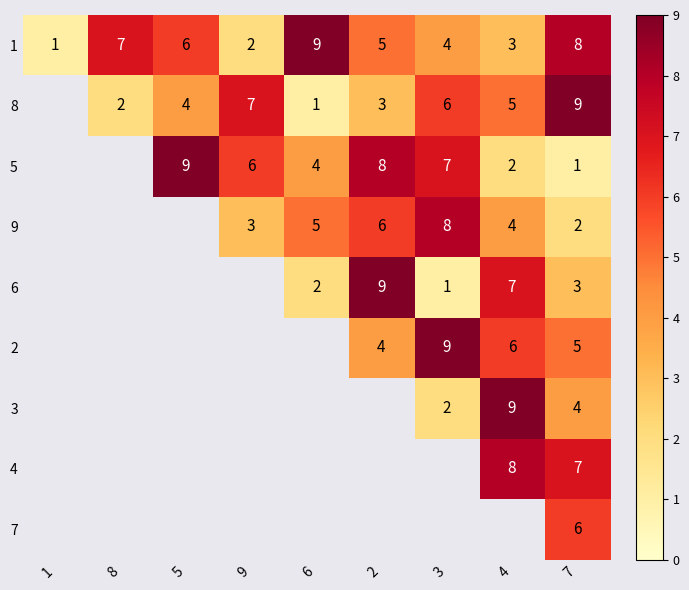

The 5 series shows 4 at 2. True or false?

False